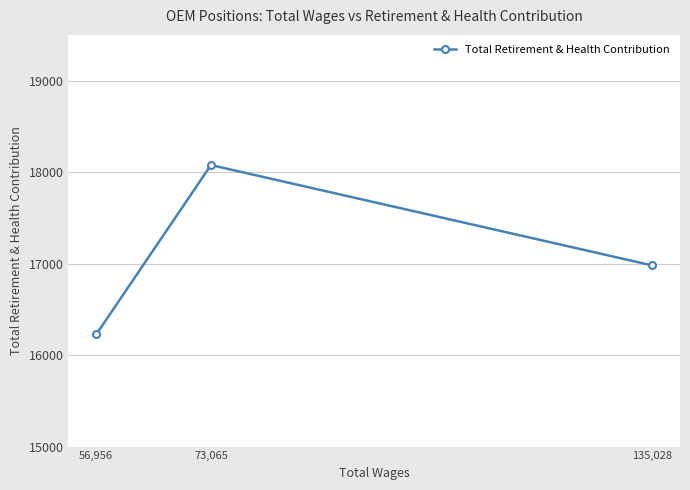

Is it true that the value at 56,956 is 9196?

False